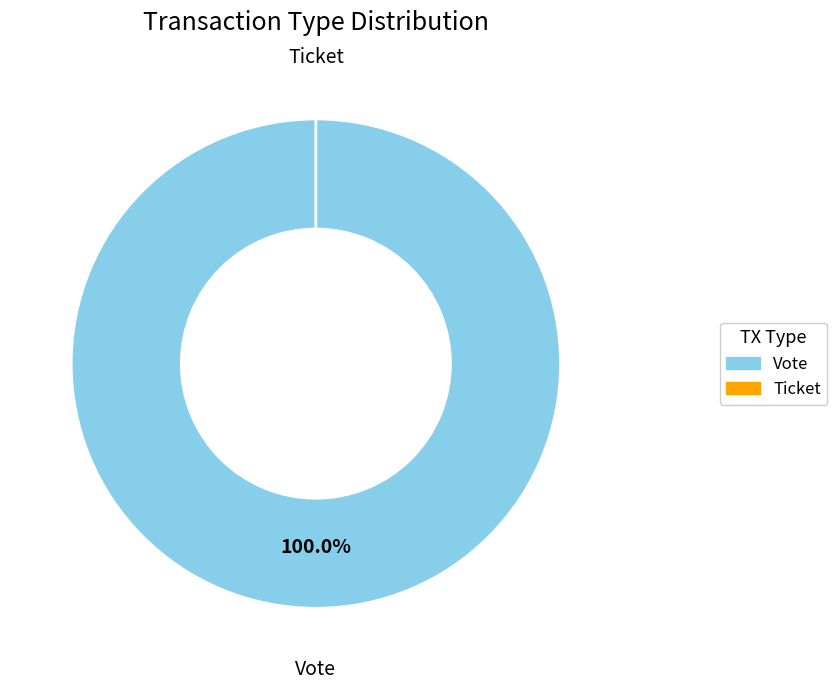

To the nearest percent, what is the difference between the largest and smallest slice percentages?

100%